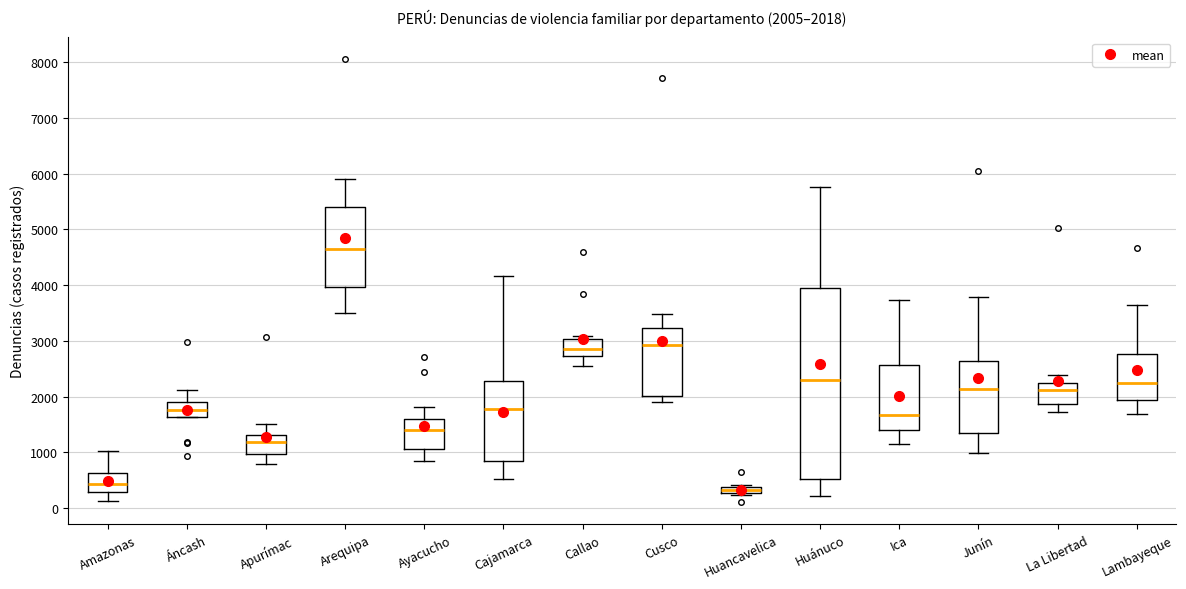

Which box has the lowest median line?

Huancavelica